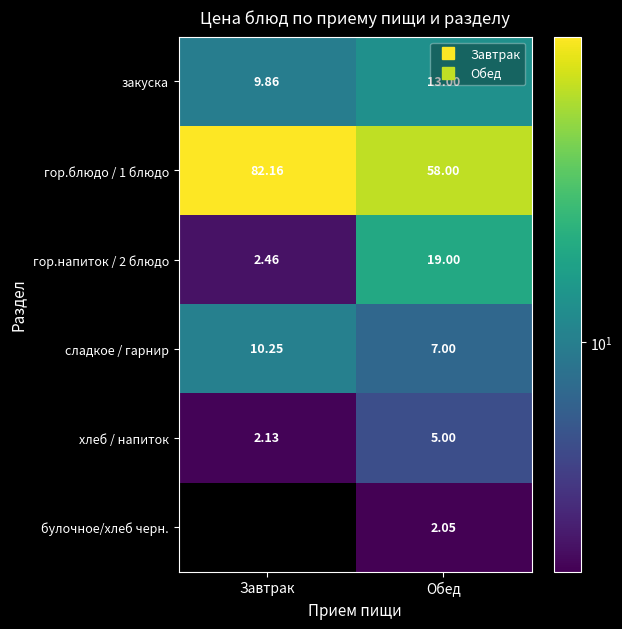

Which series changed the most between Завтрак and Обед?

гор.блюдо / 1 блюдо